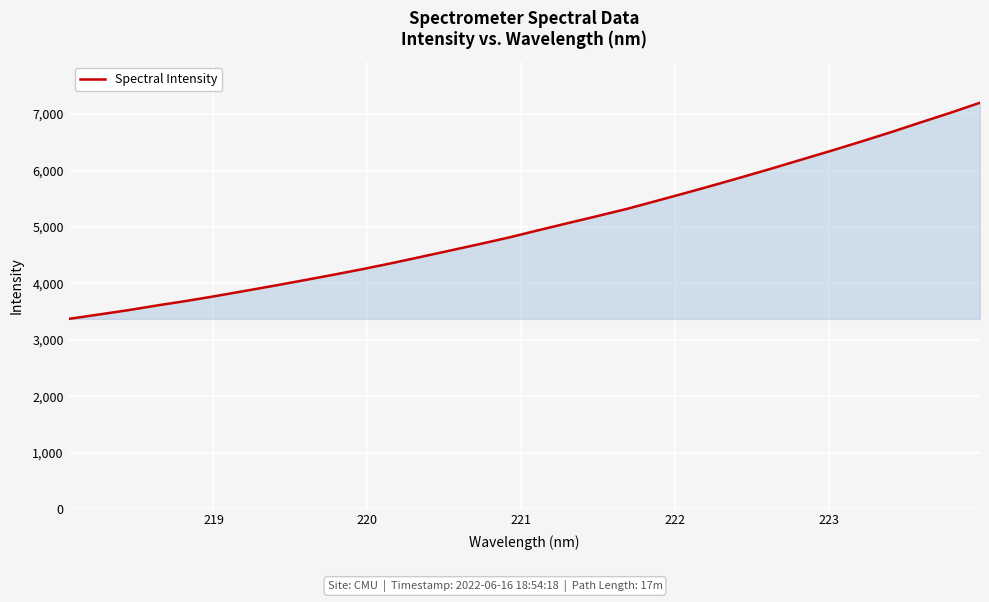

What is the smallest value displayed?

3370.2